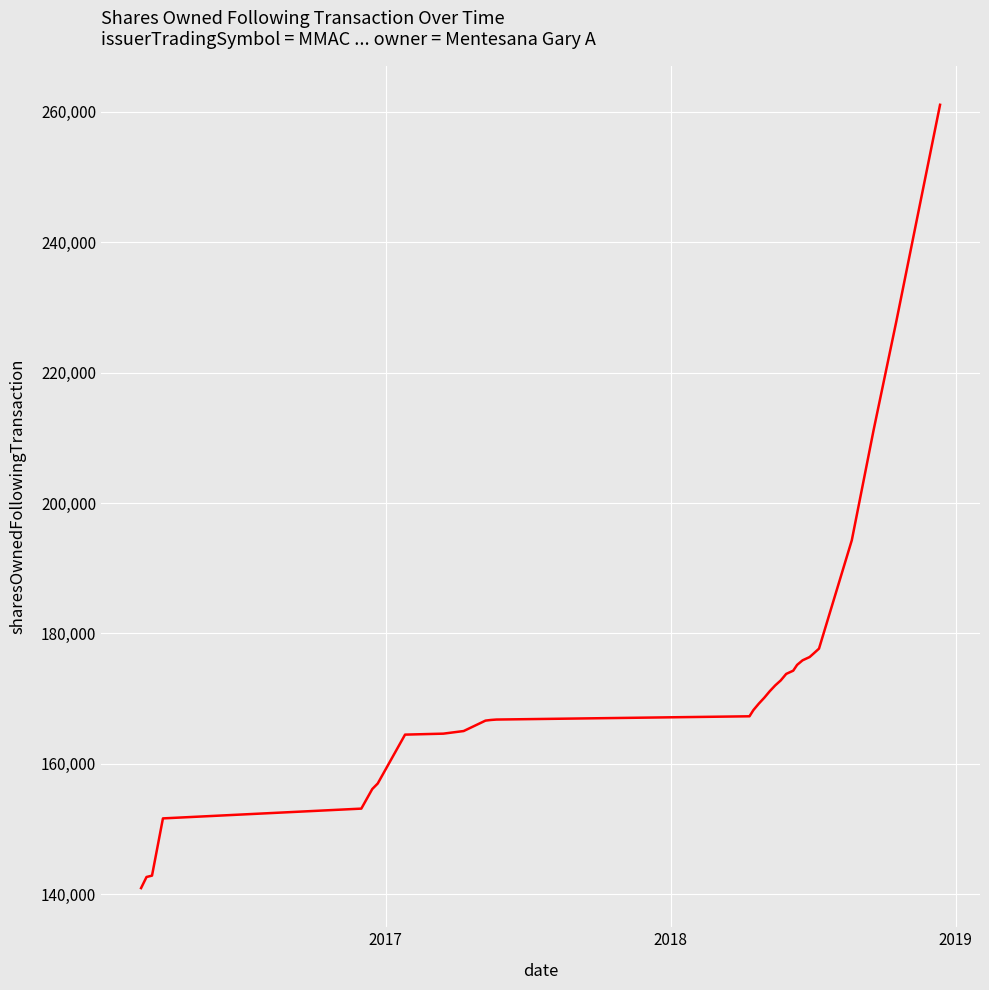

What is the greatest value displayed?

261094